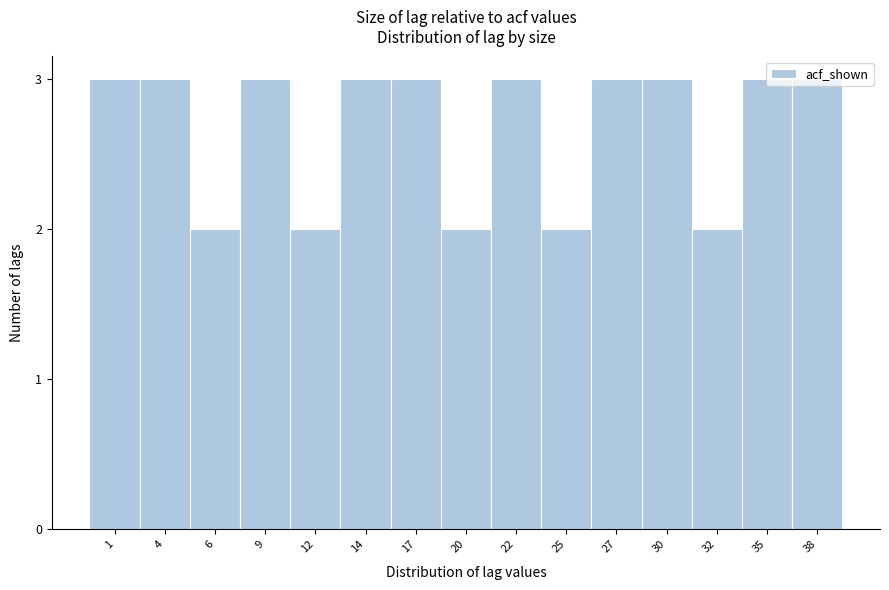

The chart shows a value of 4 at 14. True or false?

False